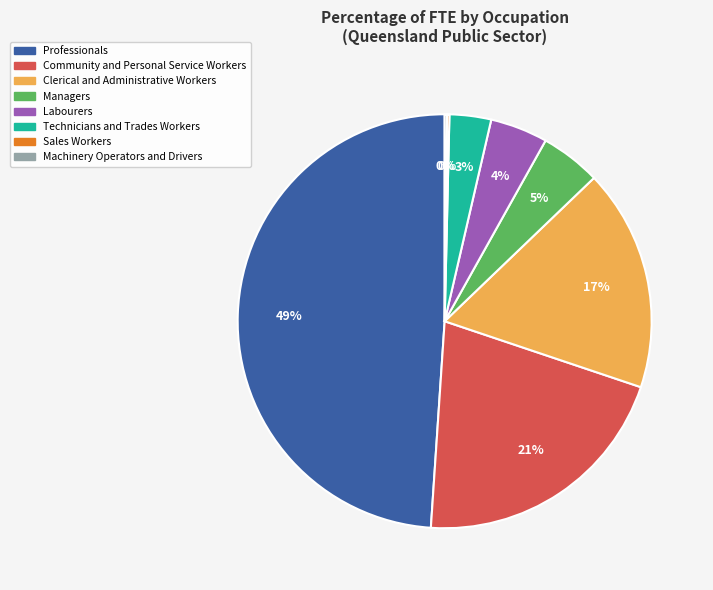

Is there a majority slice in this chart?

No